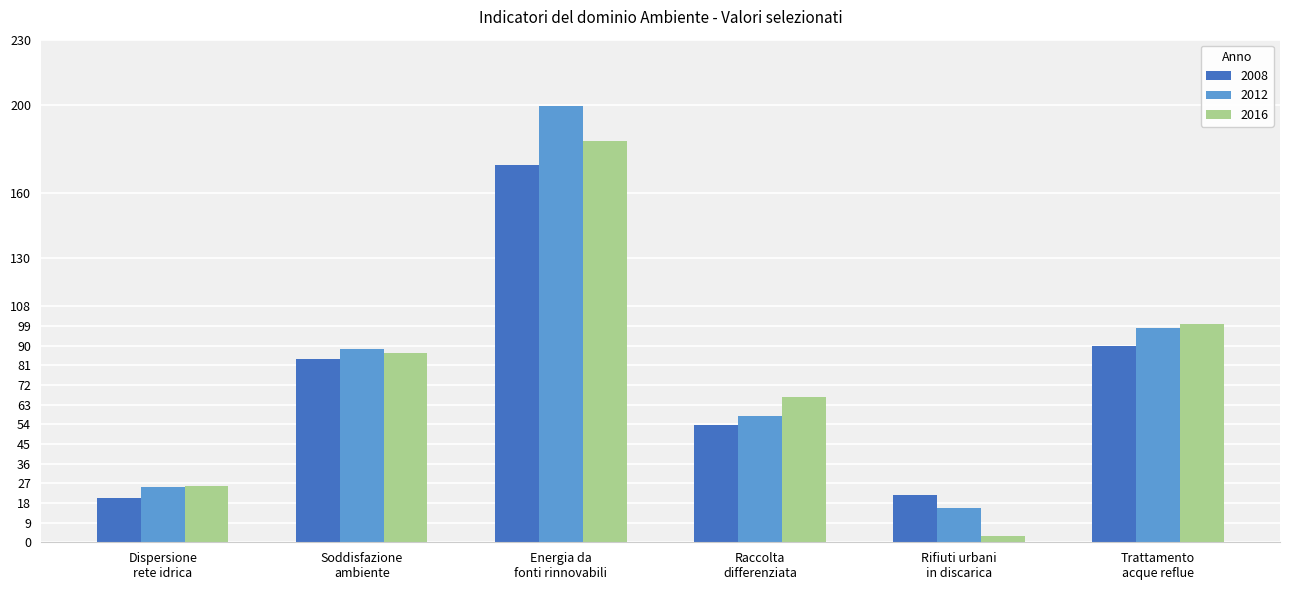

How many values in the 2012 series are below 88?

3